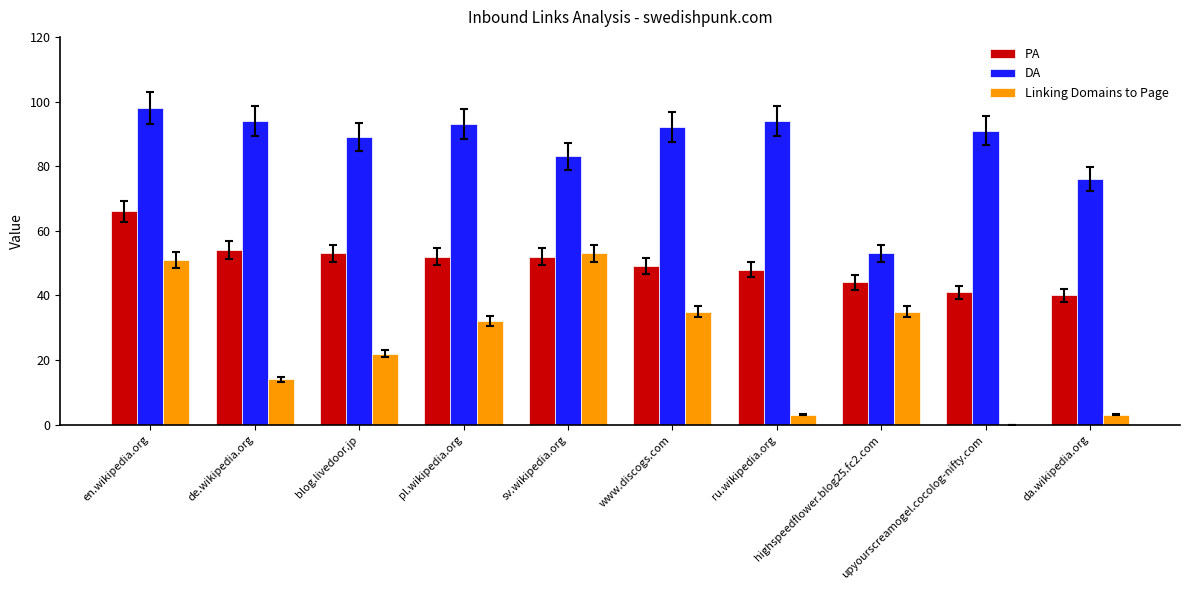

What is the sum of all Linking Domains to Page values?

248